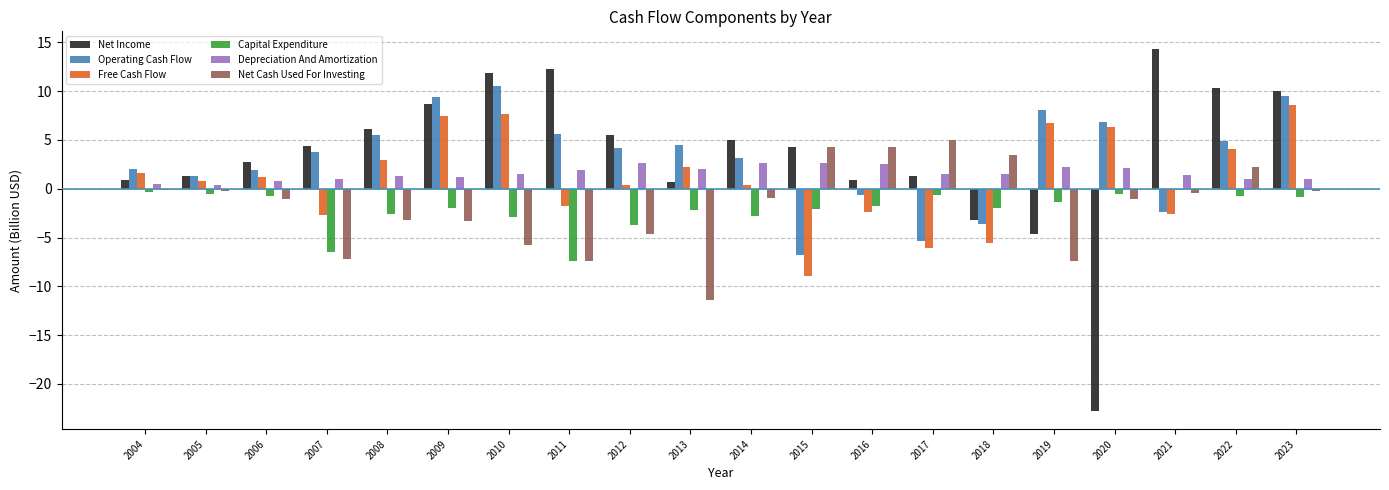

The value of Depreciation And Amortization at 2016 is 2.6. True or false?

True